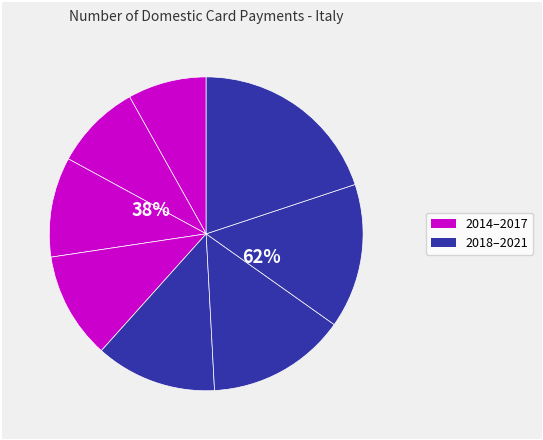

What percentage is the 2016 slice, to the nearest percent?

10%